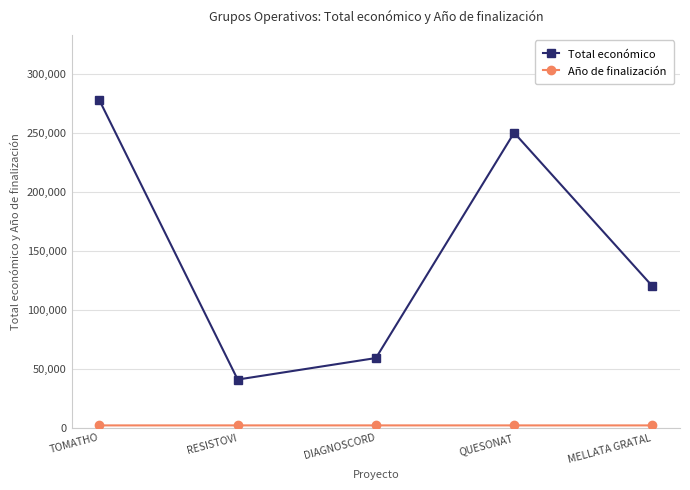

List the labels in order of Total económico value, largest first.

TOMATHO, QUESONAT, MELLATA GRATAL, DIAGNOSCORD, RESISTOVI